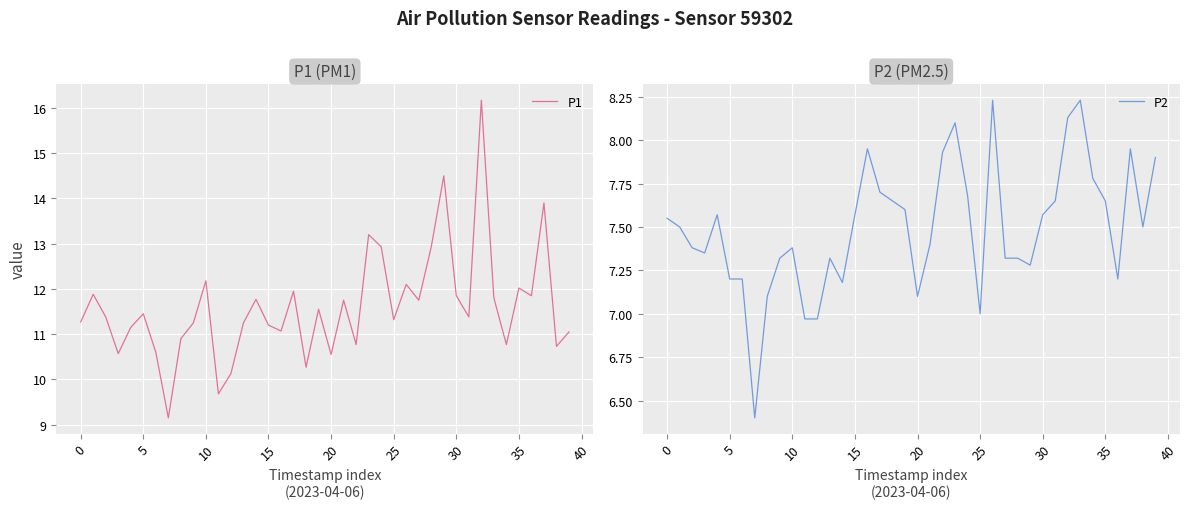

Rank the series by their average value, from highest to lowest.

P1, P2